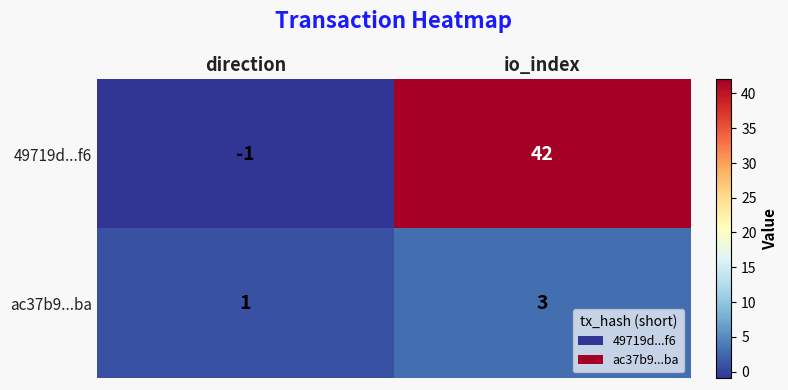

What is the sum of all 49719d...f6 values?

41